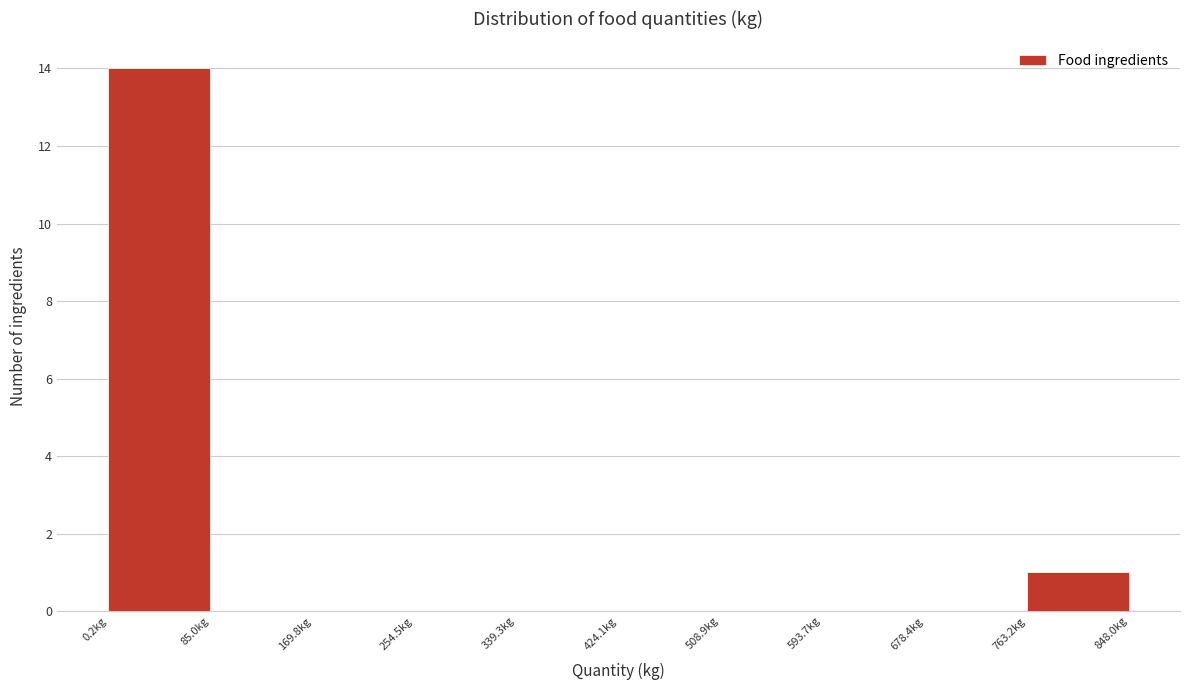

Over which range of the x-axis is the bar tallest?

0 to 80